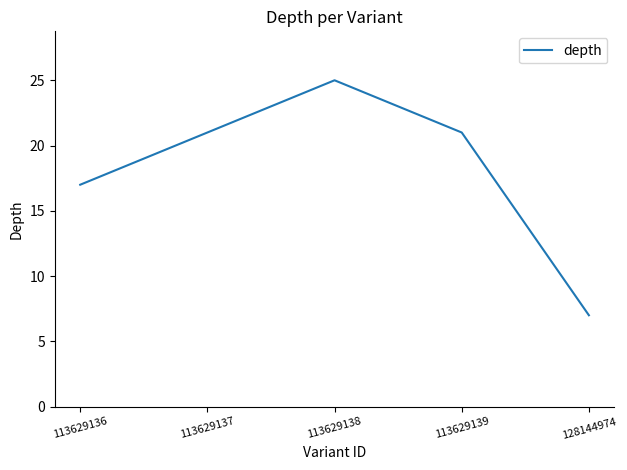

What is the ratio of the value at 128144974 to the value at 113629136?

0.4